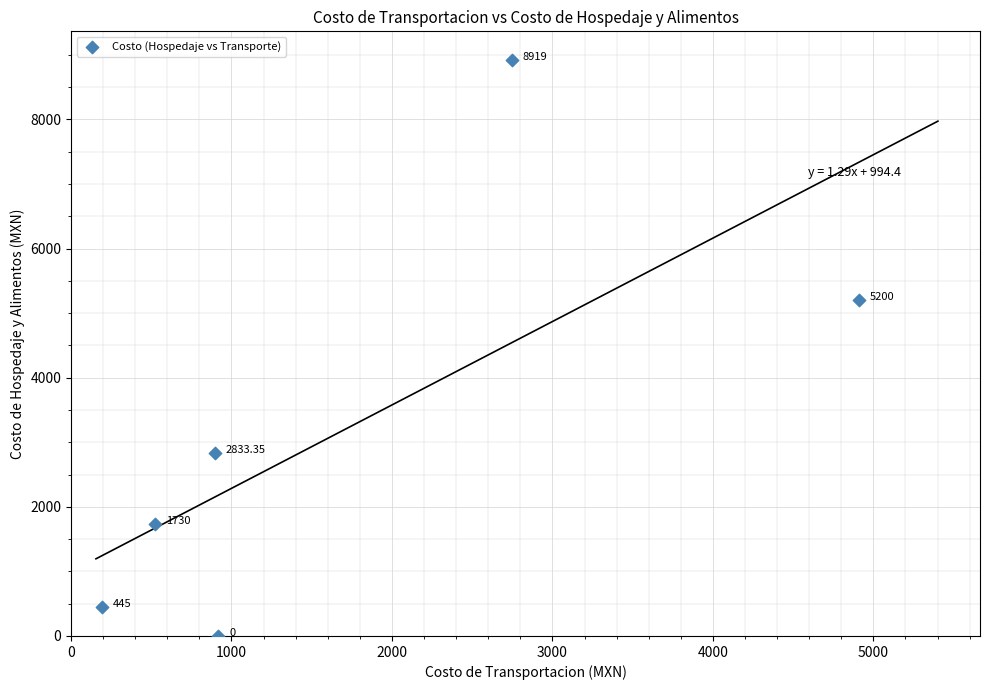

What is the average X value?

1697.8